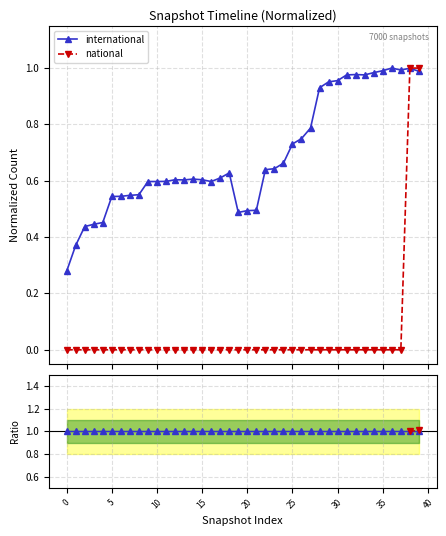

True or false: international has more than 1 interior local peaks.

True